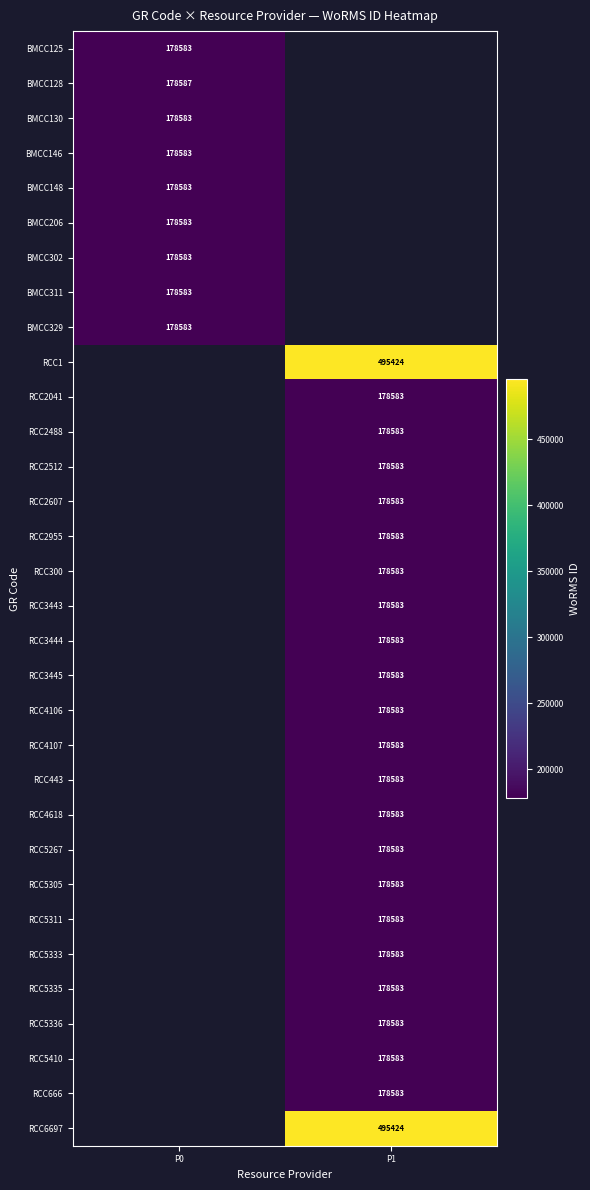

What is the minimum value shown in the chart?

178583.0